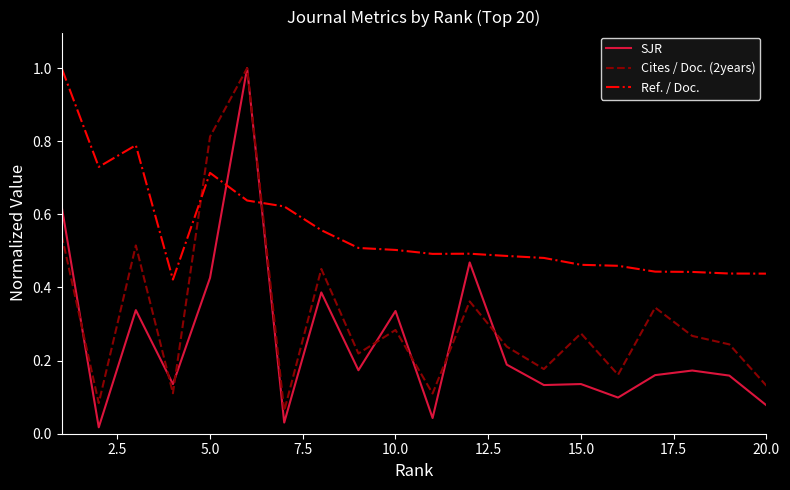

Which series has the largest range (max minus min)?

SJR